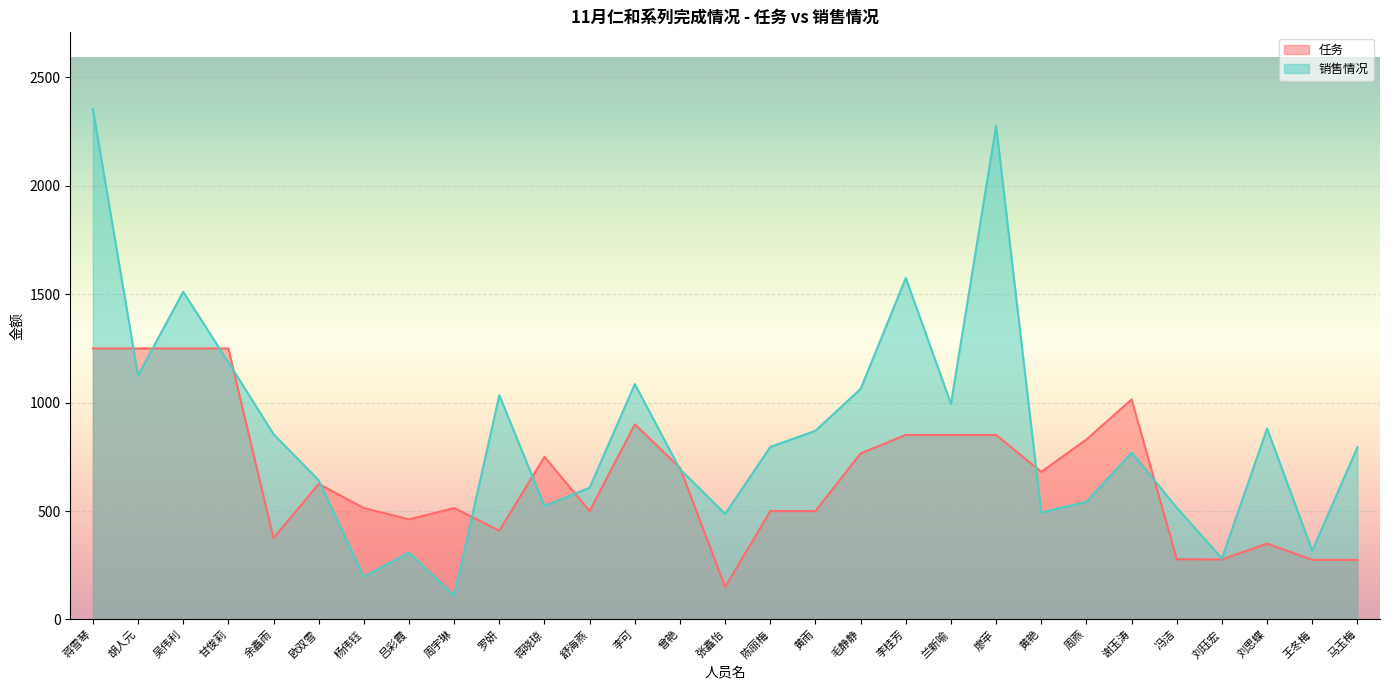

What is the average value of the 任务 series?

662.1